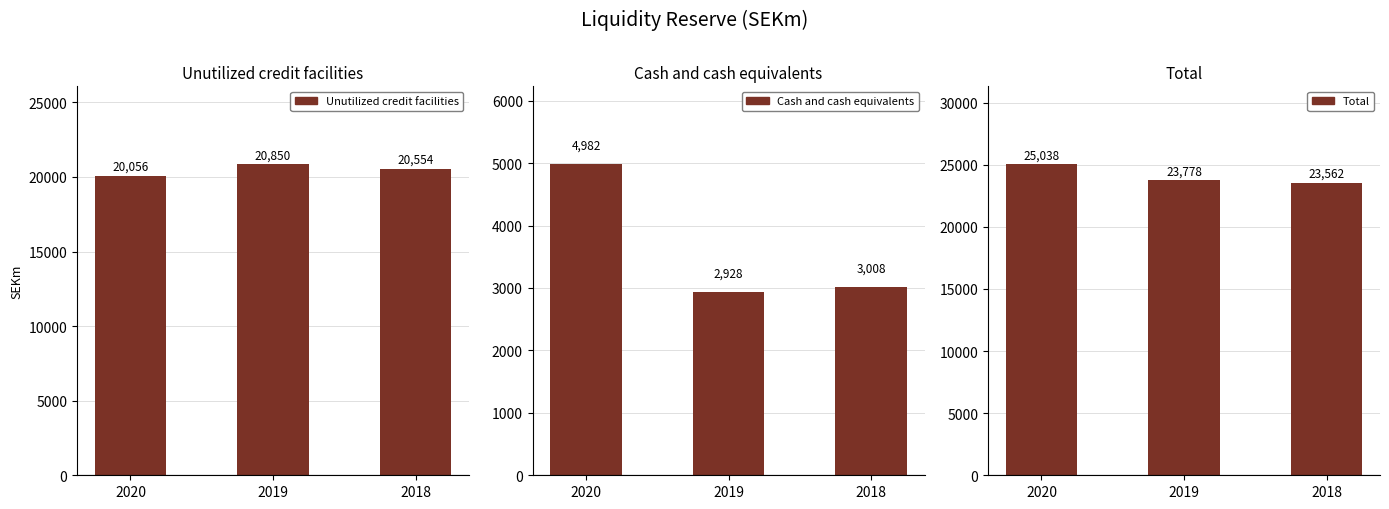

What is the average value of the Unutilized credit facilities series?

20487